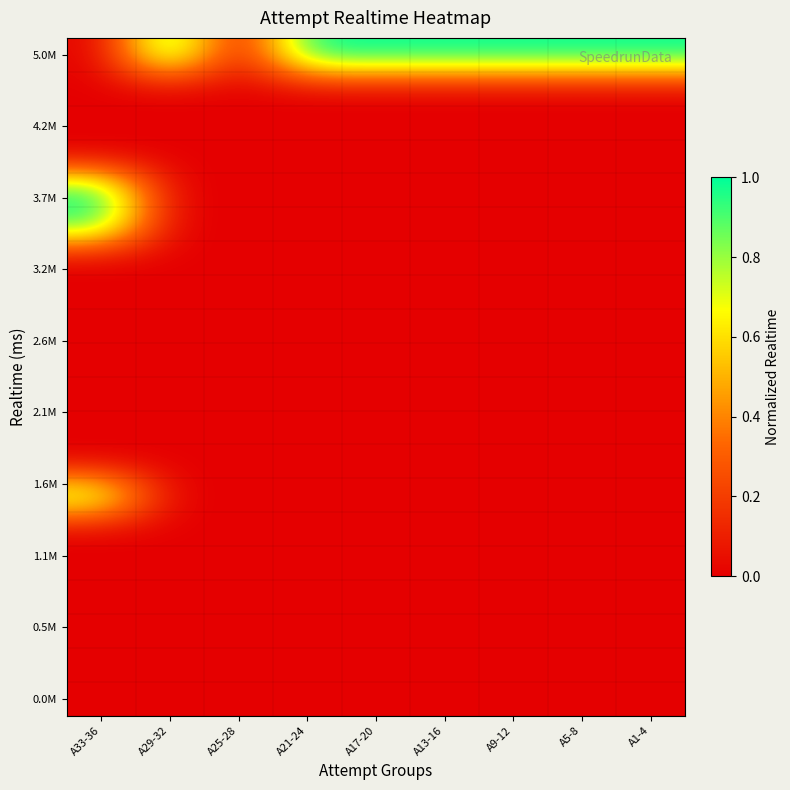

At how many categories does at least one series exceed 0?

8